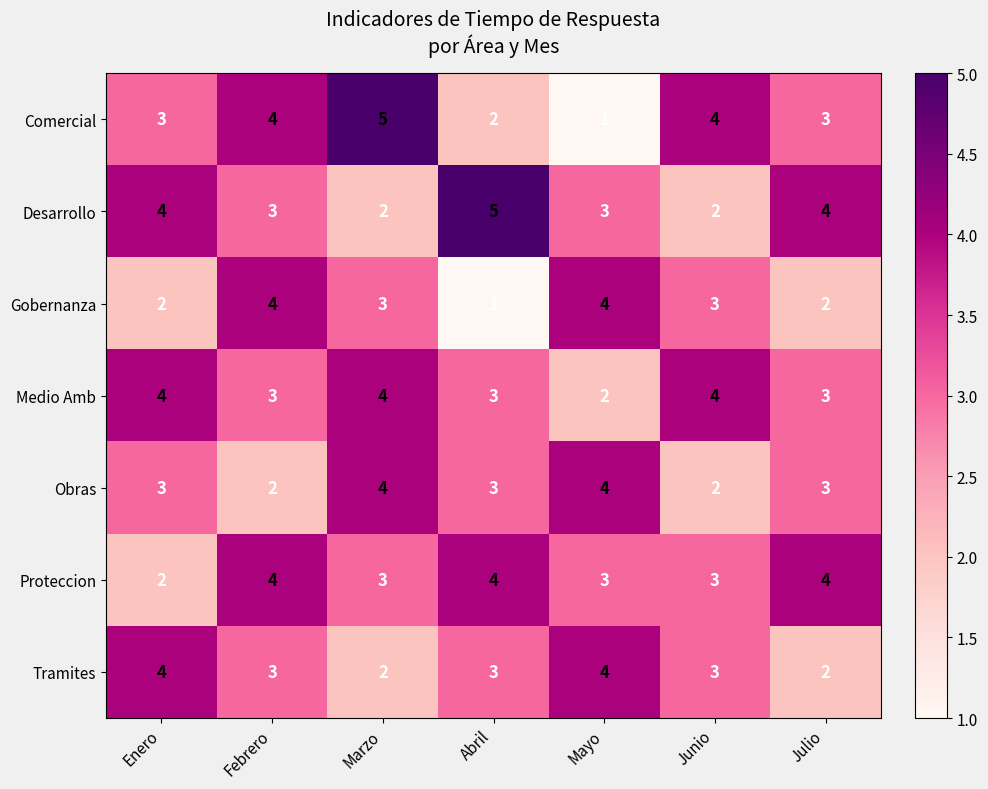

What is the sum of the Medio Amb values at Marzo and Mayo?

6